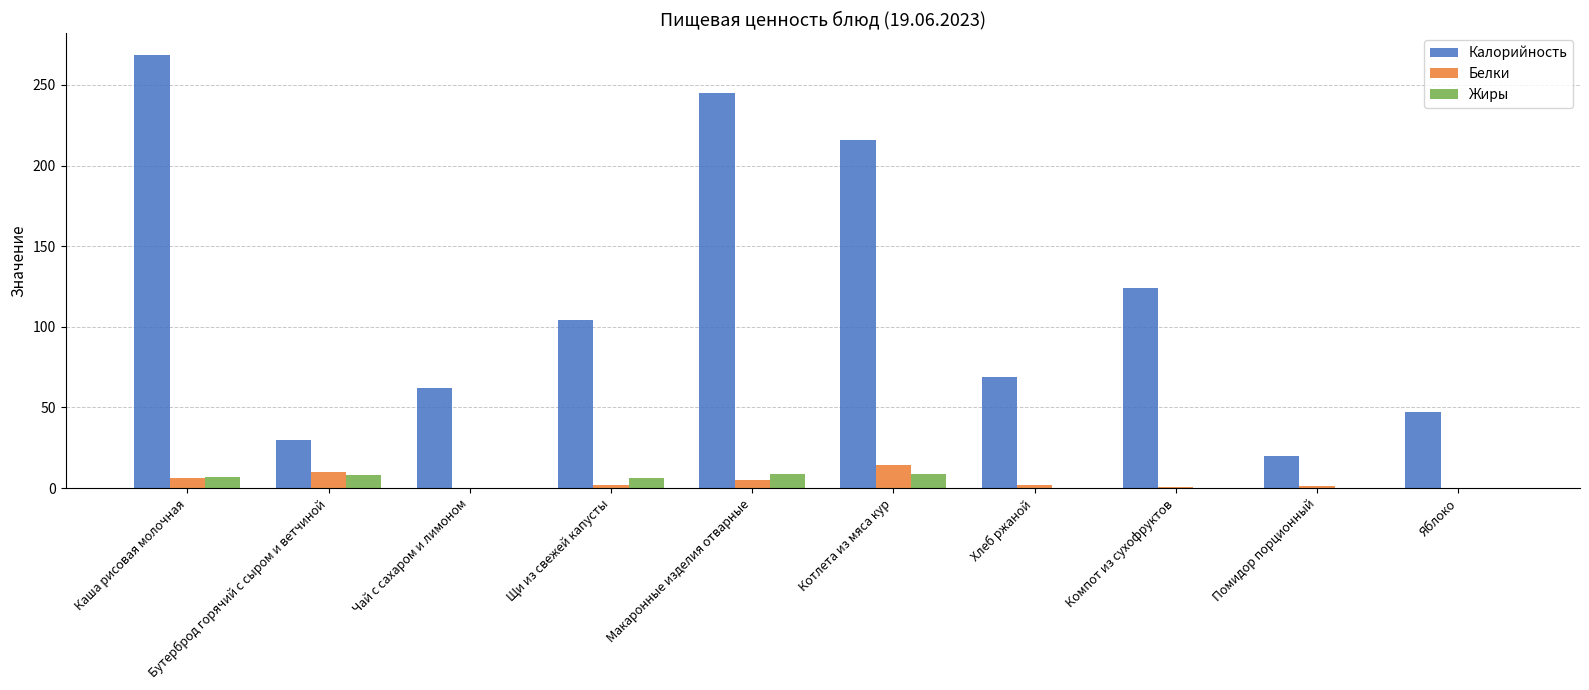

Does the chart contain stacked bars?

No